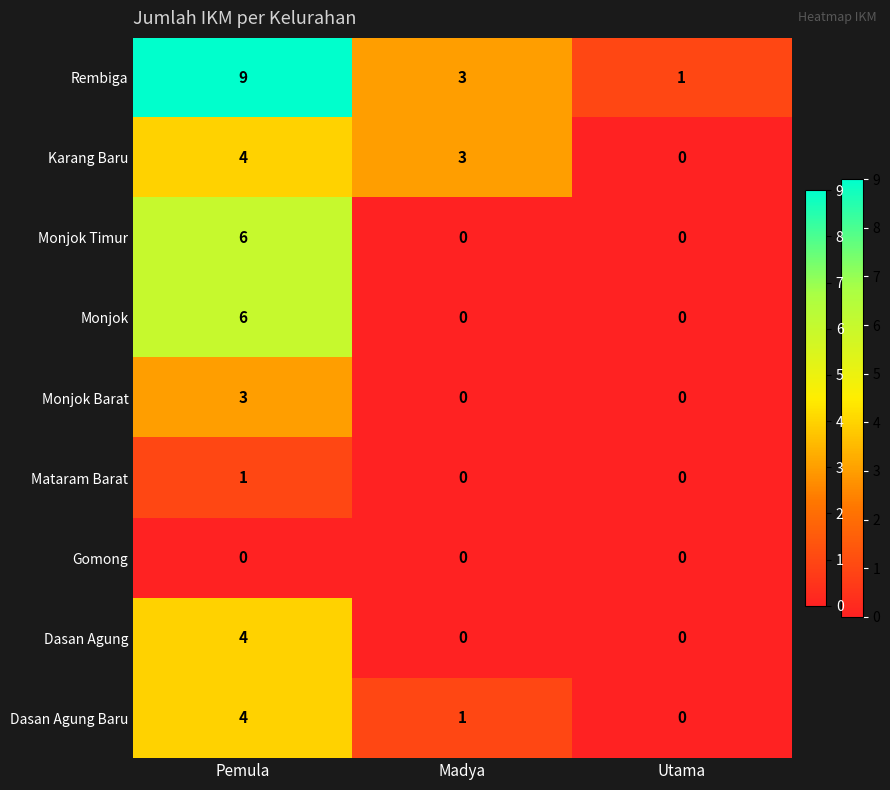

At which label is Karang Baru closest to 2?

Madya